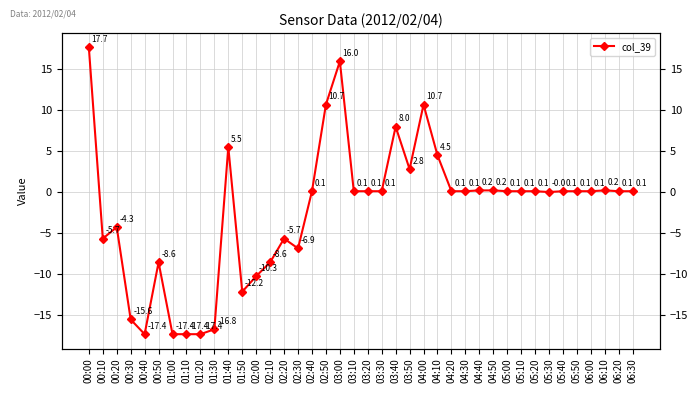

Where is the first local minimum?

00:10